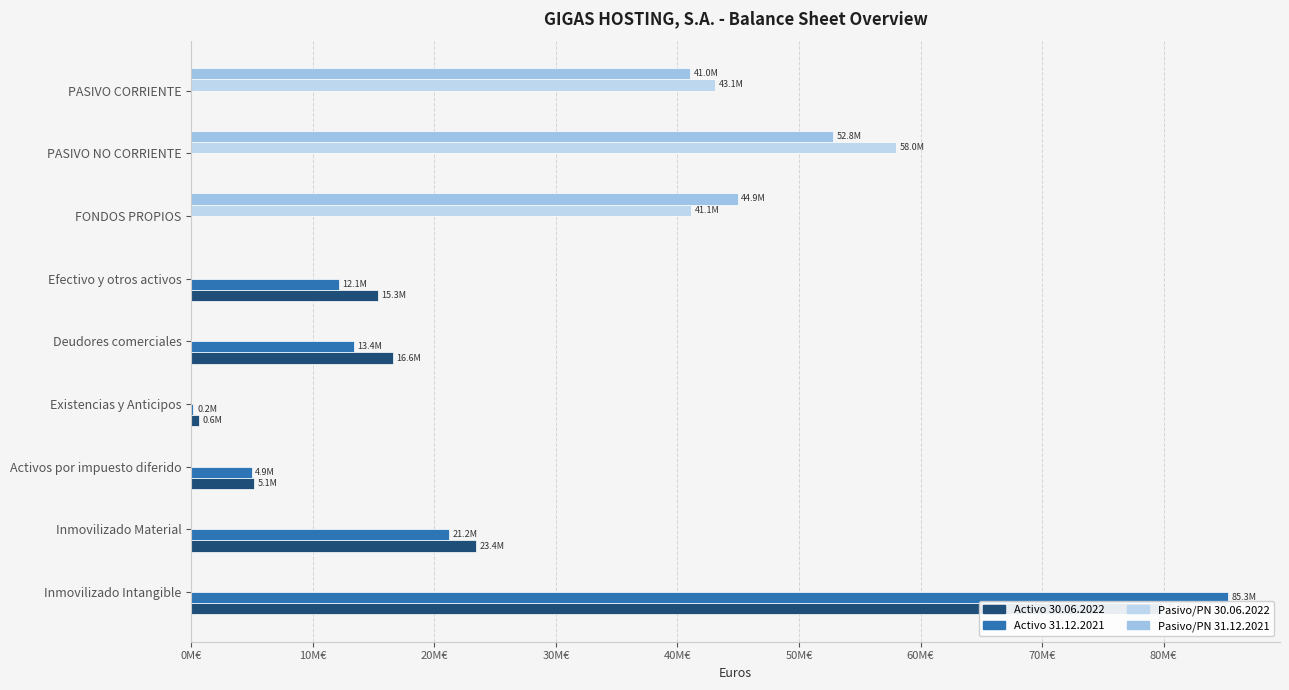

What is the sum of all Pasivo/PN 31.12.2021 values?

138768373.3